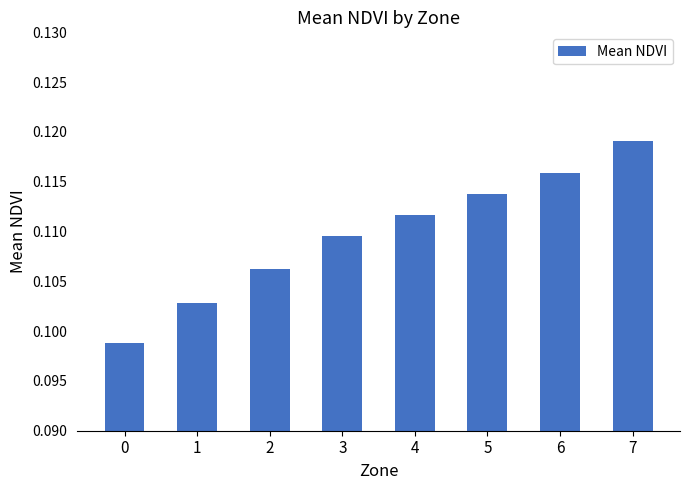

Rank the categories by value from lowest to highest.

0, 1, 2, 3, 4, 5, 6, 7